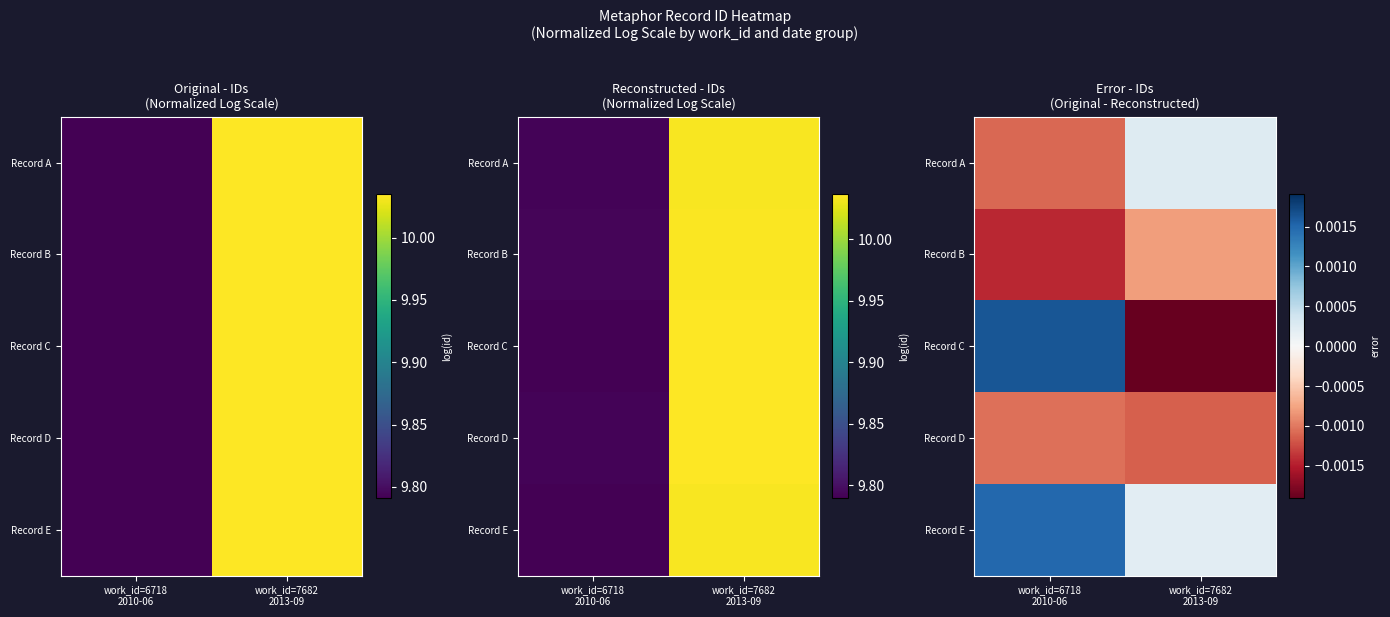

The Record C series shows 0.0 at work_id=6718 2010-06. True or false?

False